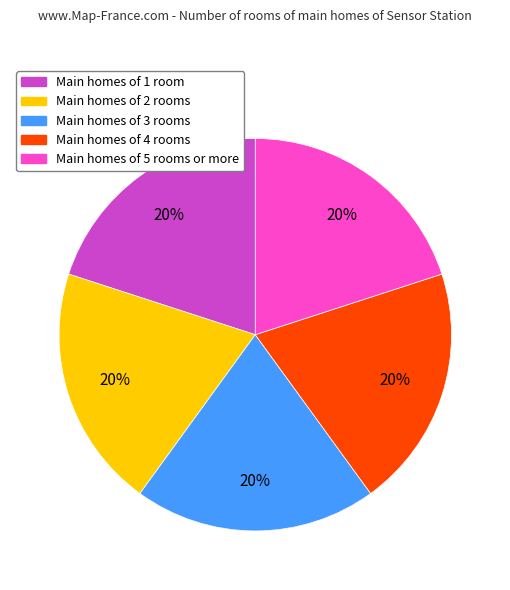

To the nearest percent, what is the average slice percentage?

20%